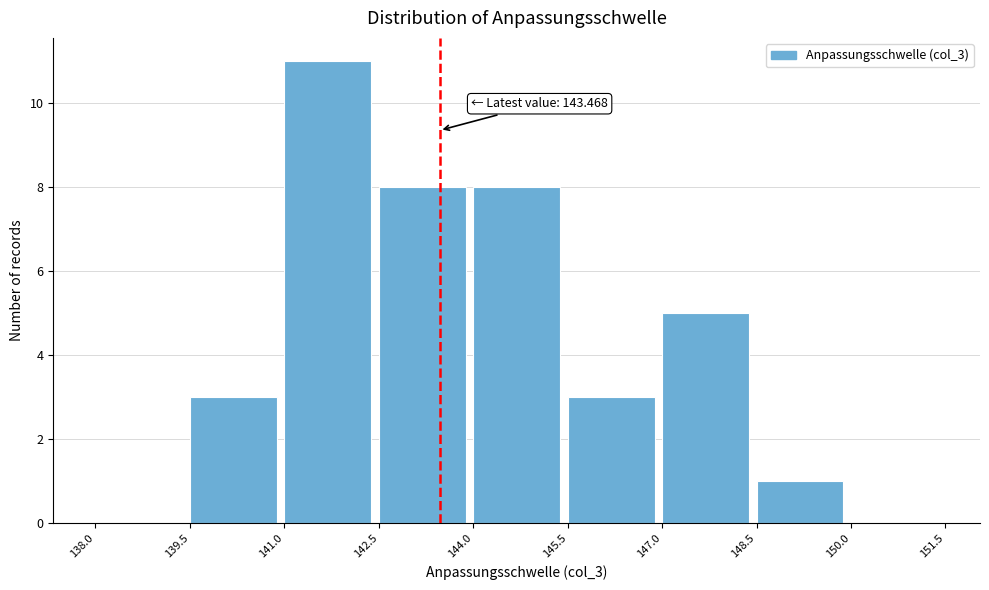

Over which range of the x-axis is the bar tallest?

141.0 to 142.5